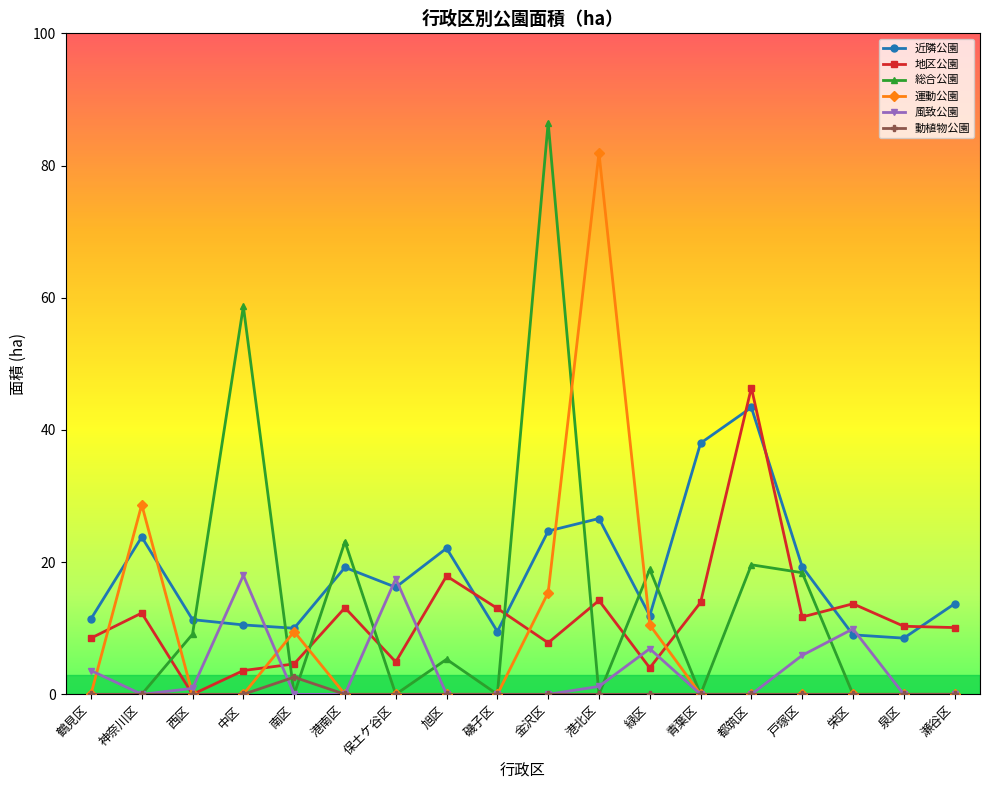

True or false: 地区公園 and 総合公園 cross at least once.

True